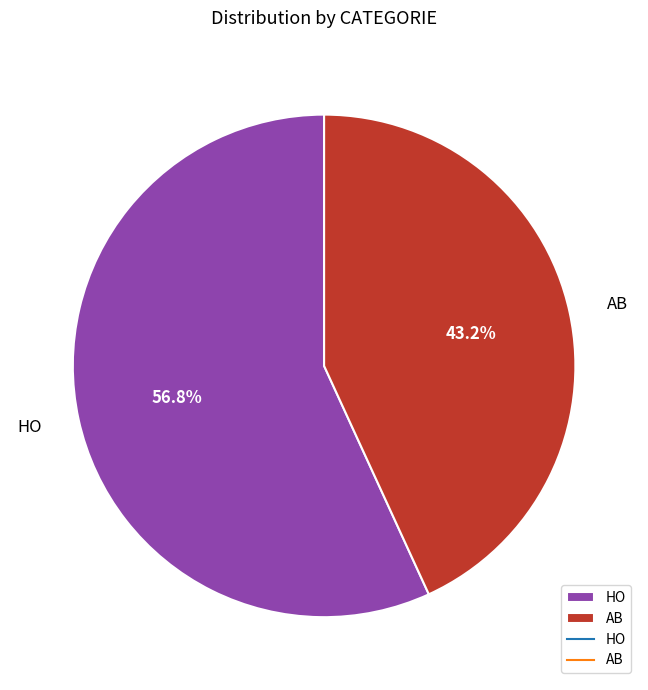

How many slices are in this pie chart?

2